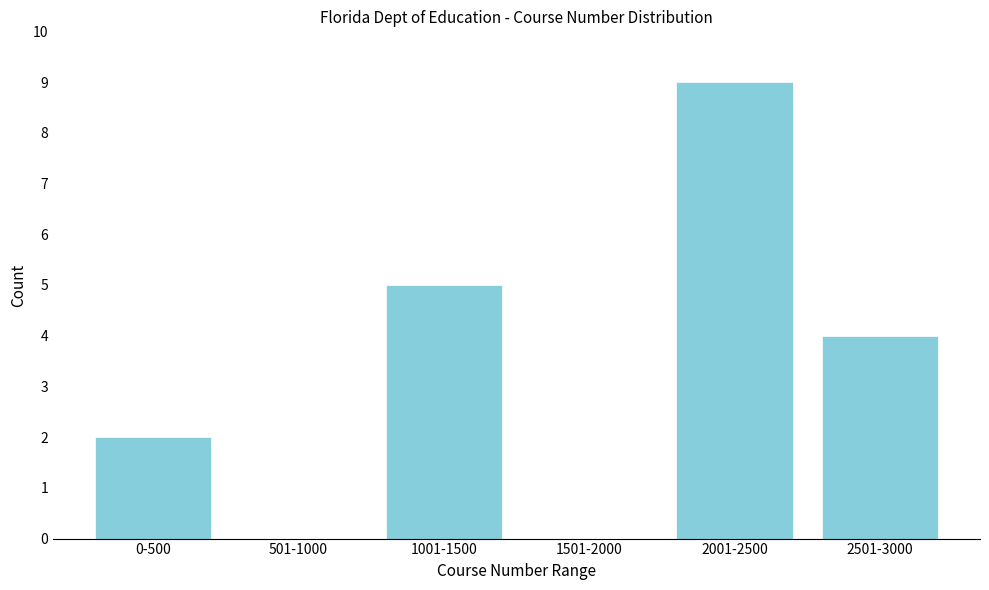

Reading left to right, list all the values displayed in this chart.

0-500=2	501-1000=0	1001-1500=5	1501-2000=0	2001-2500=9	2501-3000=4